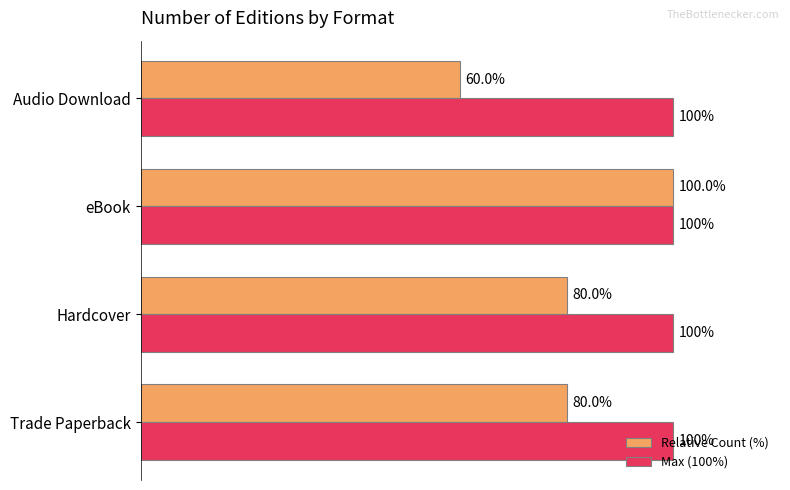

At which category does the chart reach its minimum across all series?

Audio Download